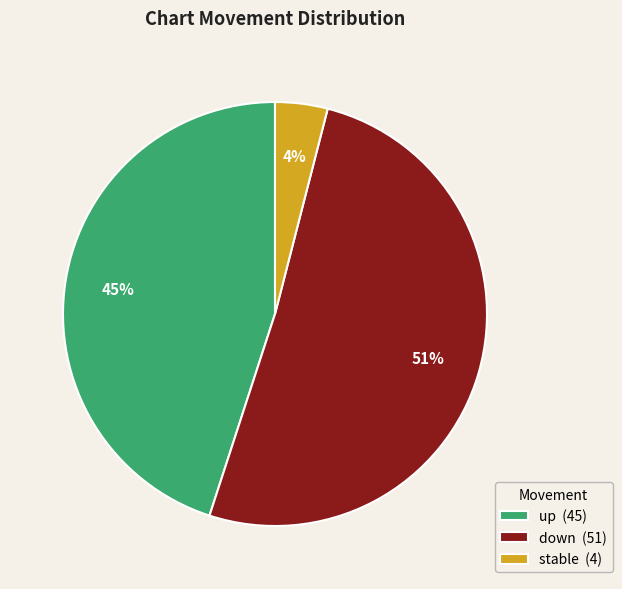

How many segments does this pie chart have?

3